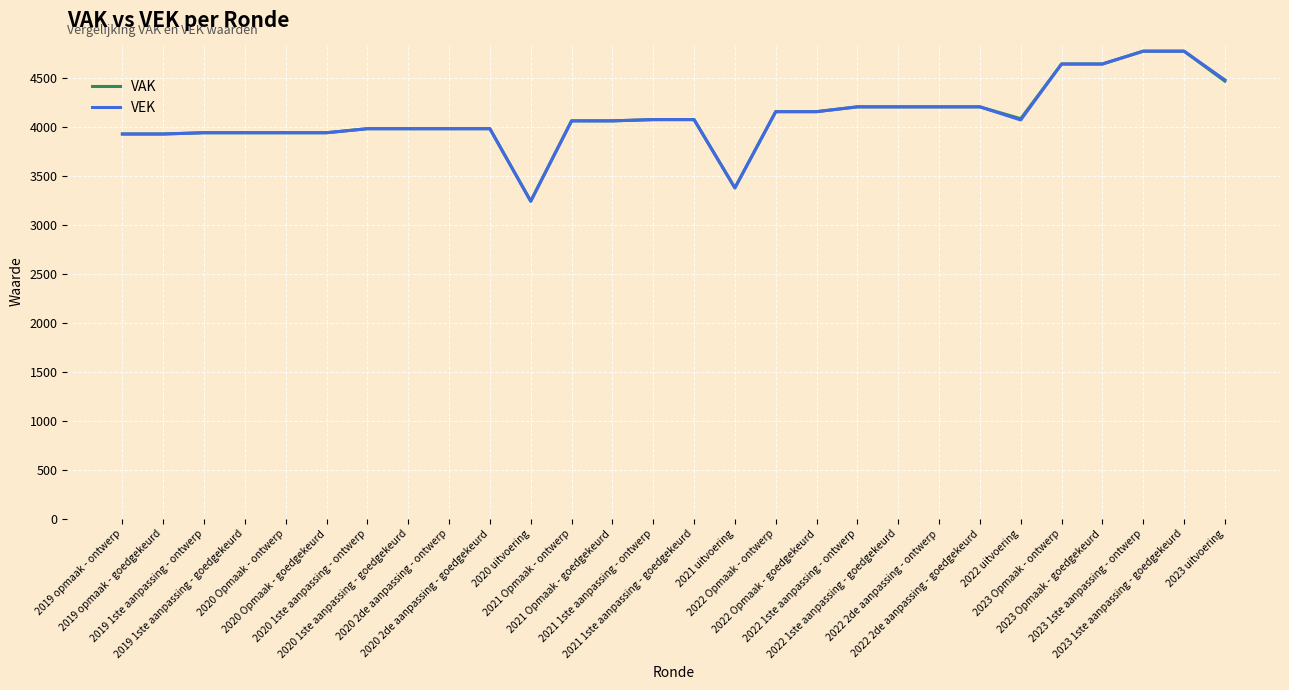

What is the minimum value for VEK?

3240